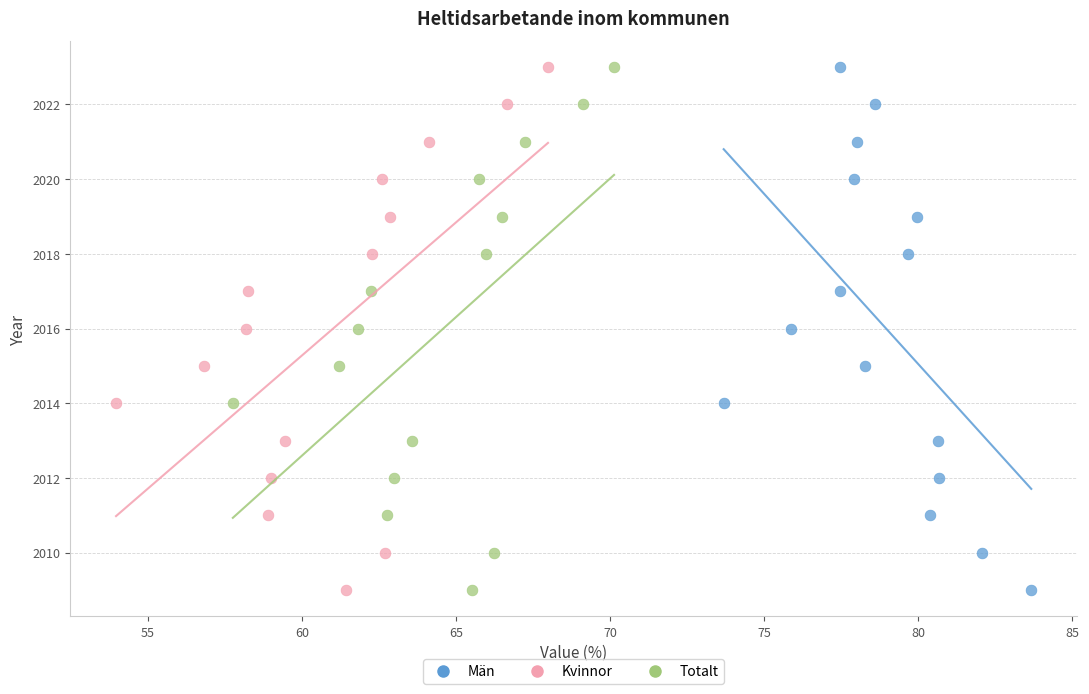

What are all the series names shown in the legend?

Män, Kvinnor, Totalt